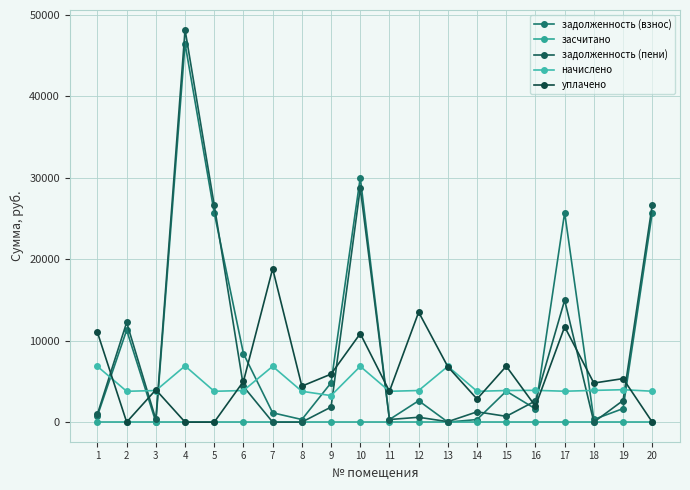

True or false: задолженность (пени) has a value of 1411.0 at 1.

False